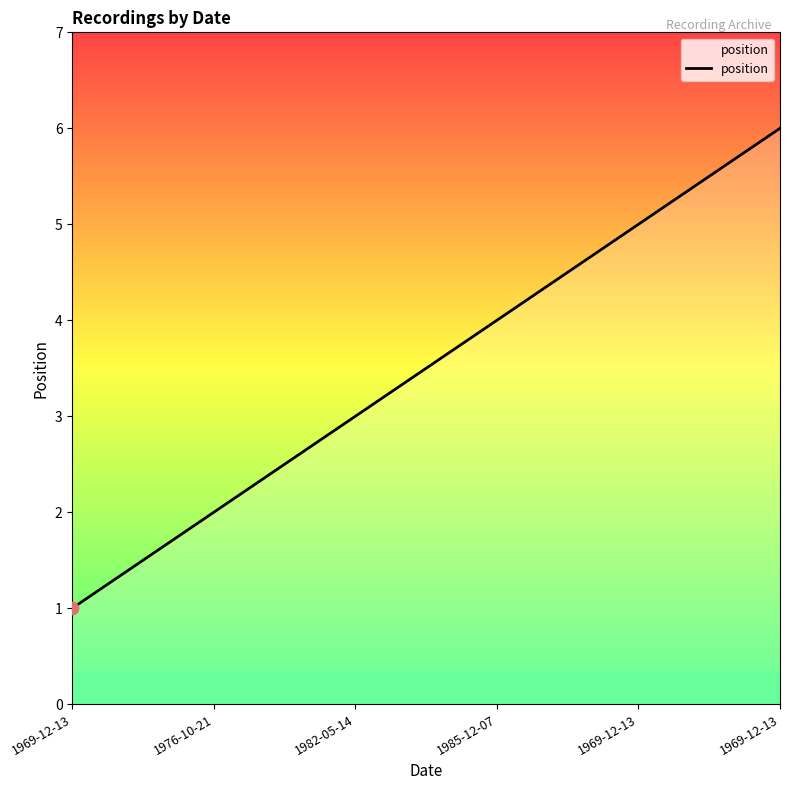

What is the change in value from 1969-12-13 to 1969-12-13?

+4